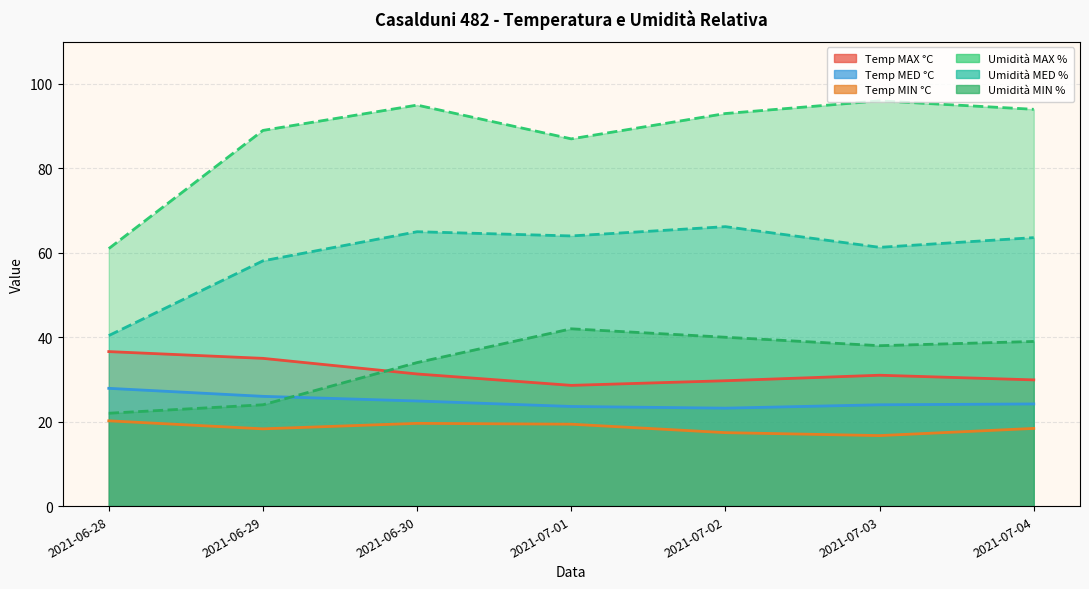

Does the chart display data point markers on the line(s)?

No